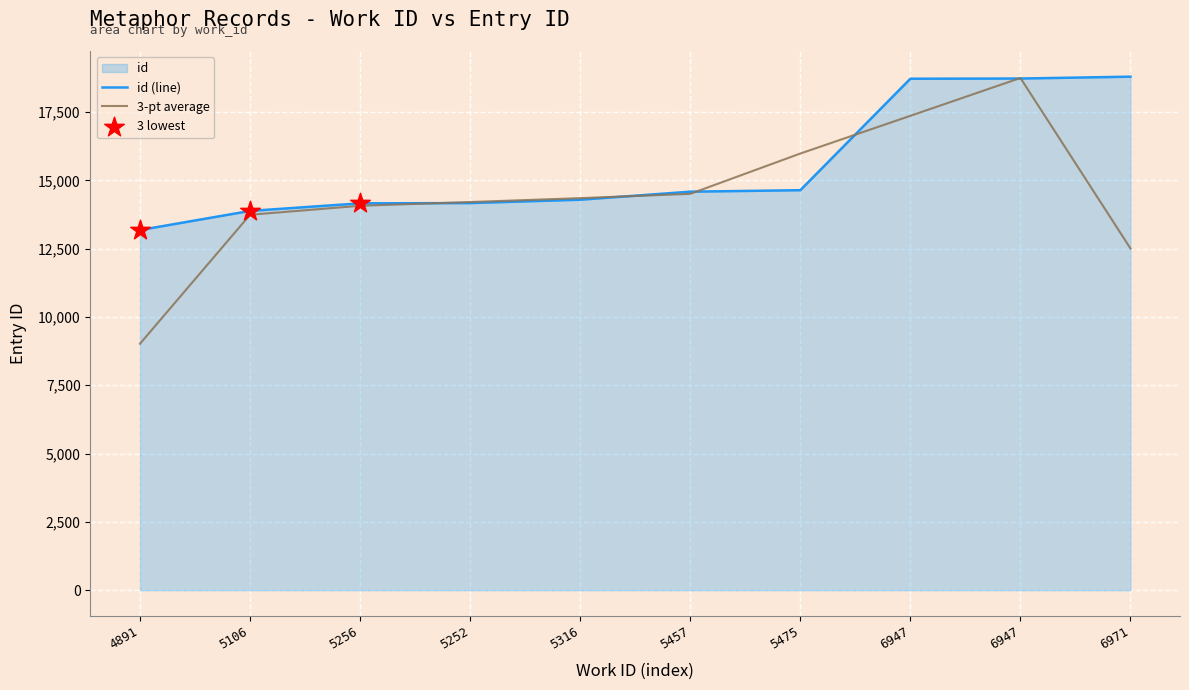

What is the ratio of the value at 6947 to the value at 5316?

1.3